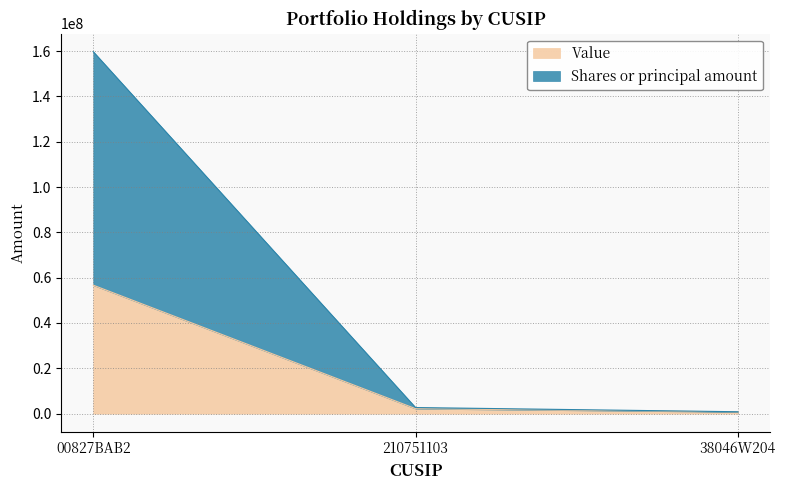

What is the sum of the Shares or principal amount values at 210751103 and 38046W204?

3507643